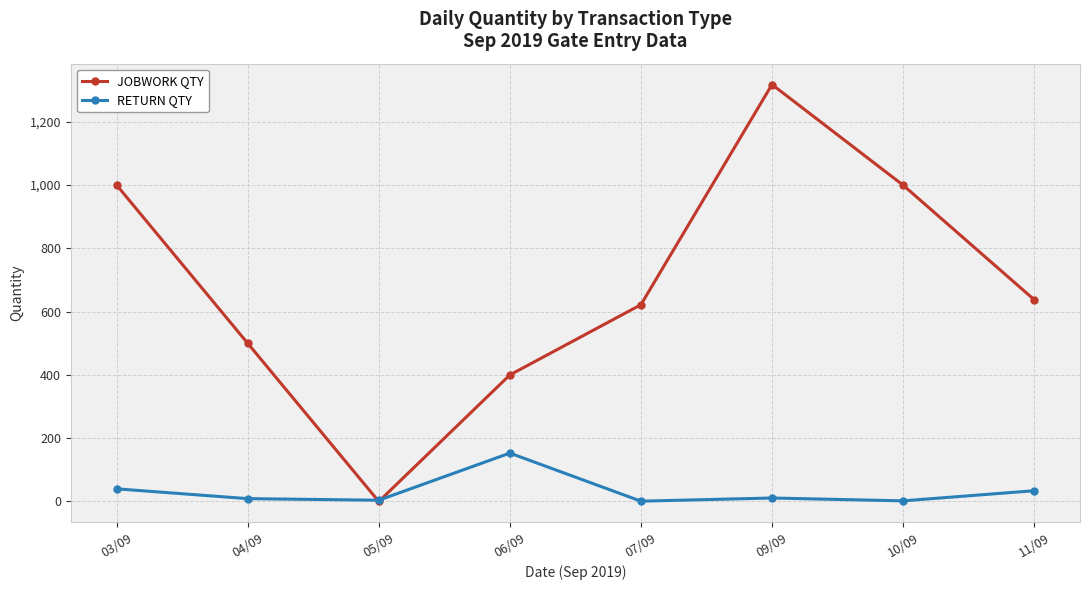

How many series are shown in this chart?

2